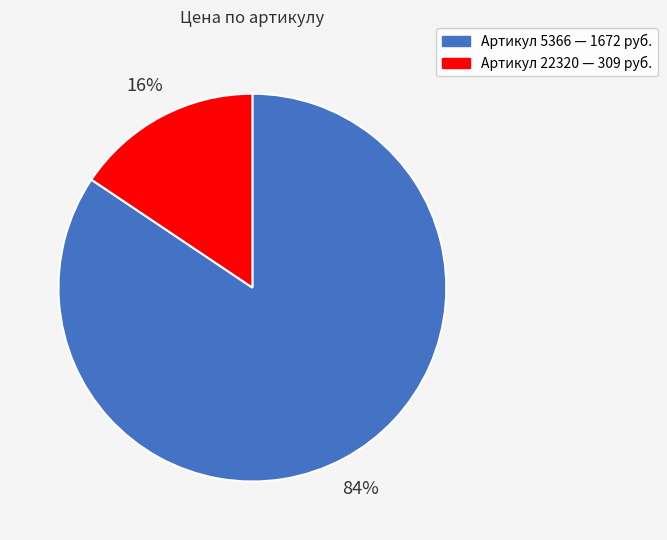

To the nearest percent, what is the average slice percentage?

50%